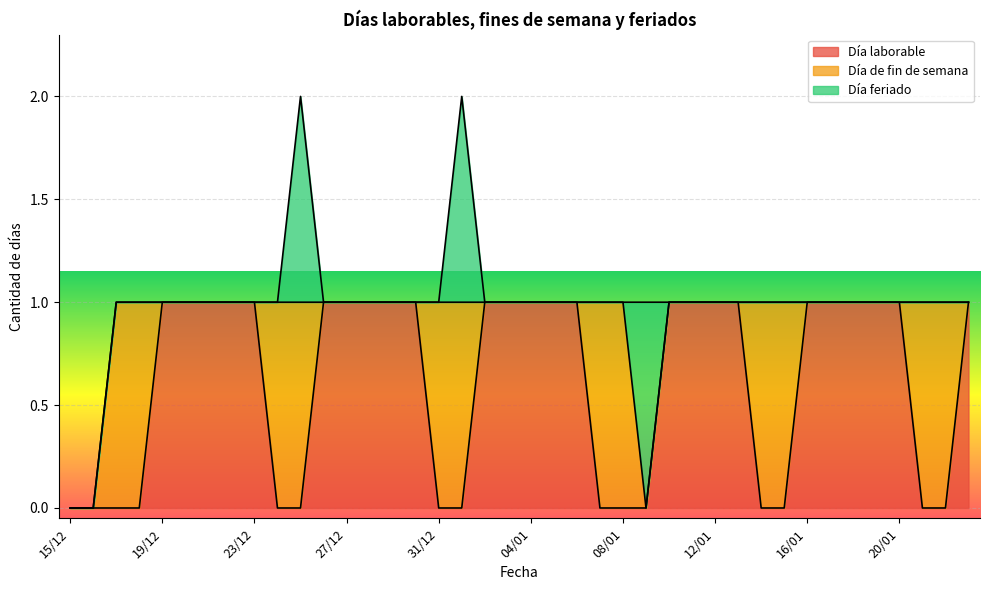

What is the difference between the highest and lowest values at 13/01?

1